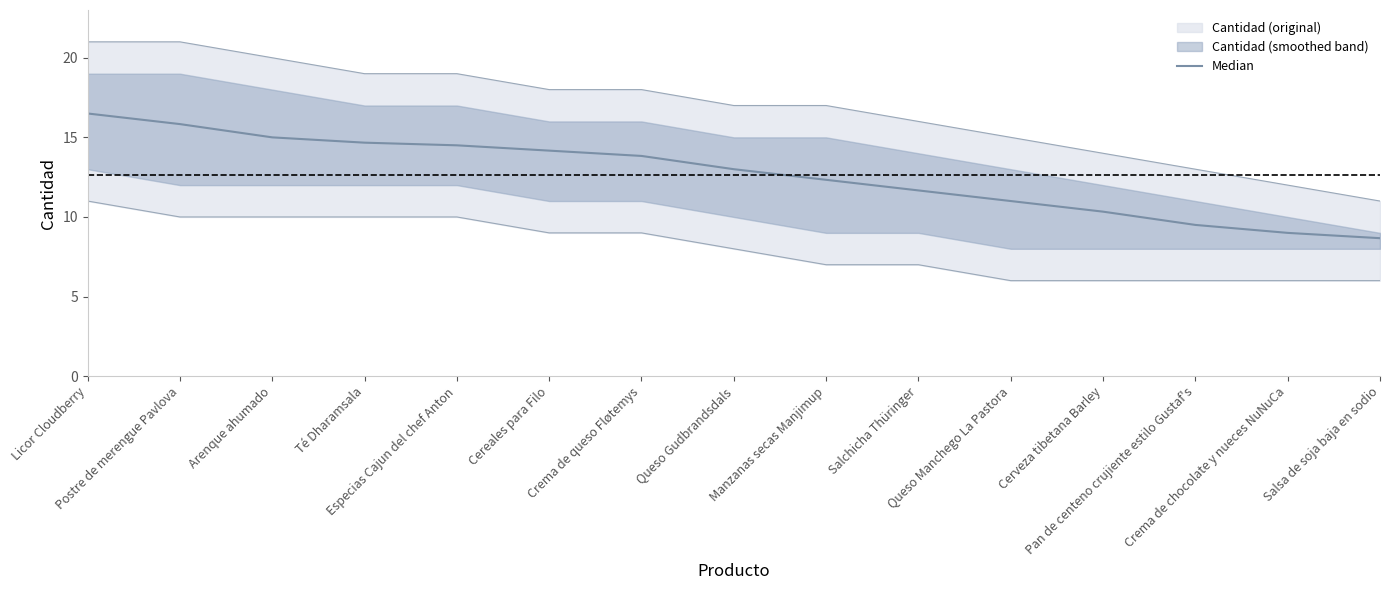

The chart shows a value of 19.5 at Especias Cajun del chef Anton. True or false?

False